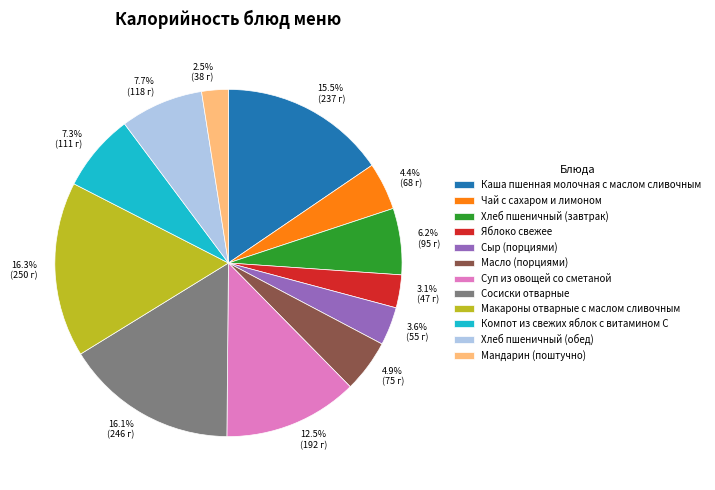

How much of the chart is everything except 16.1% (246 г)?

83.9%